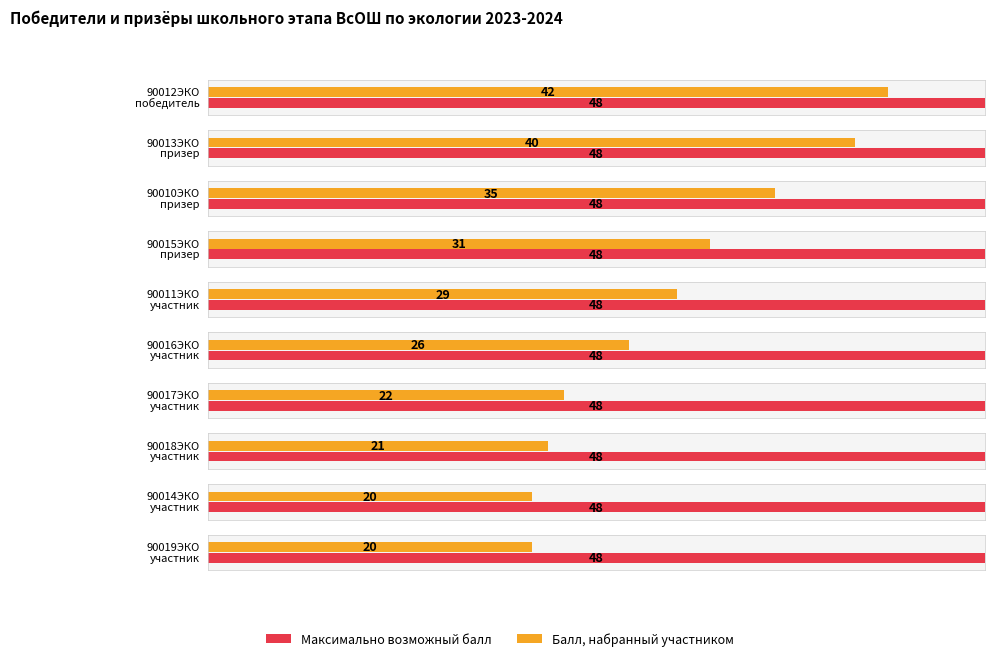

What is the smallest value displayed?

20